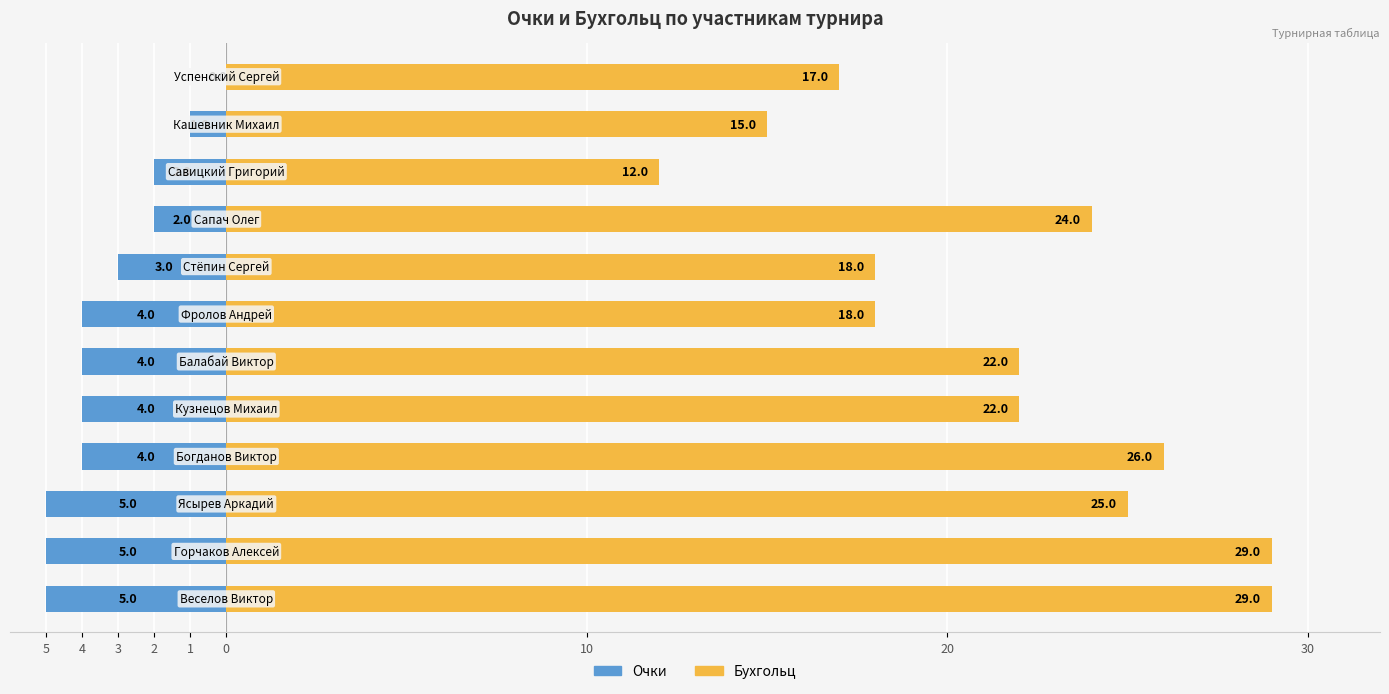

How many bars are there in total?

24